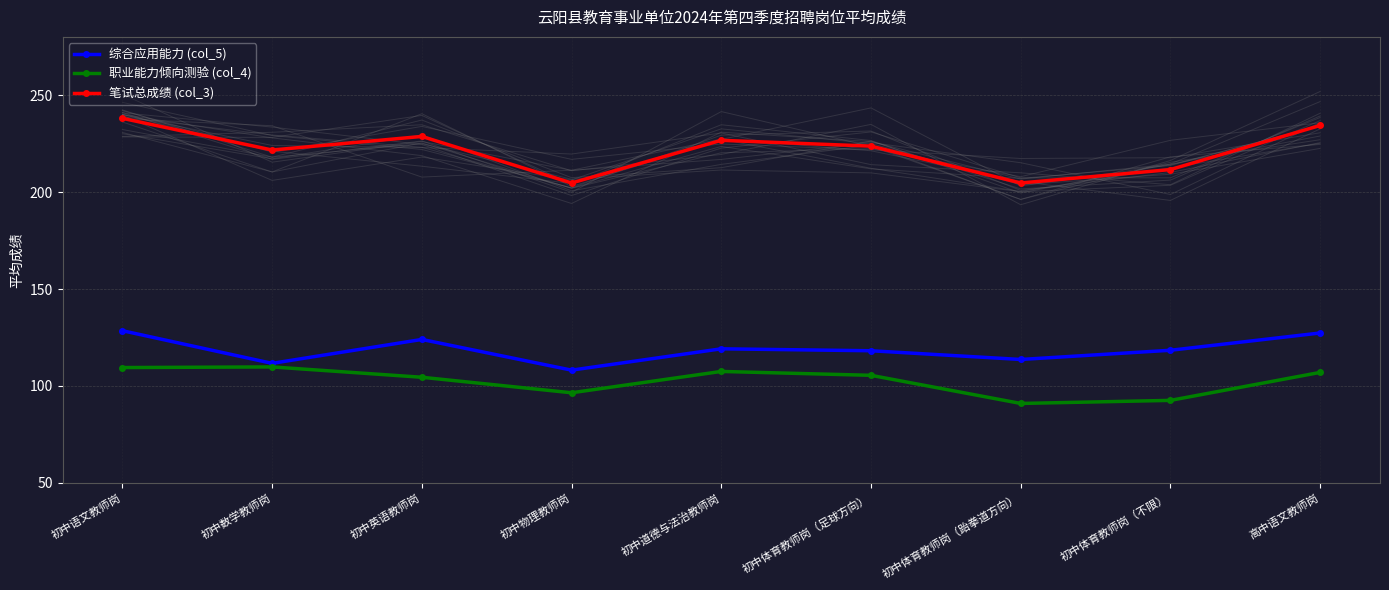

True or false: 职业能力倾向测验 (col_4) and 笔试总成绩 (col_3) cross at least once.

False